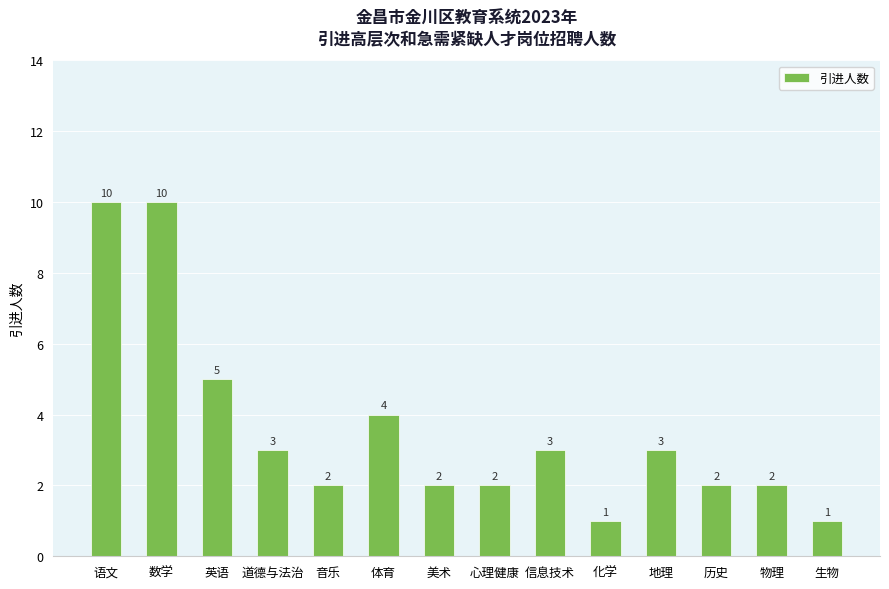

What is the label of the 5th bar from the left?

音乐